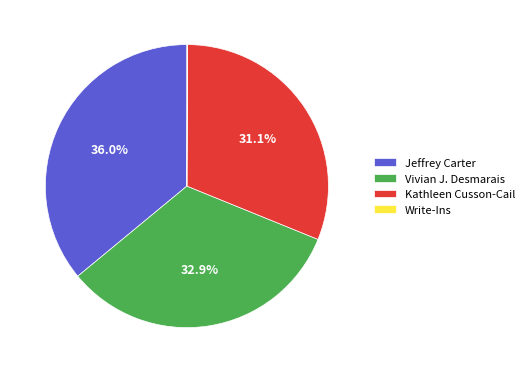

Which slice is the largest?

Jeffrey Carter